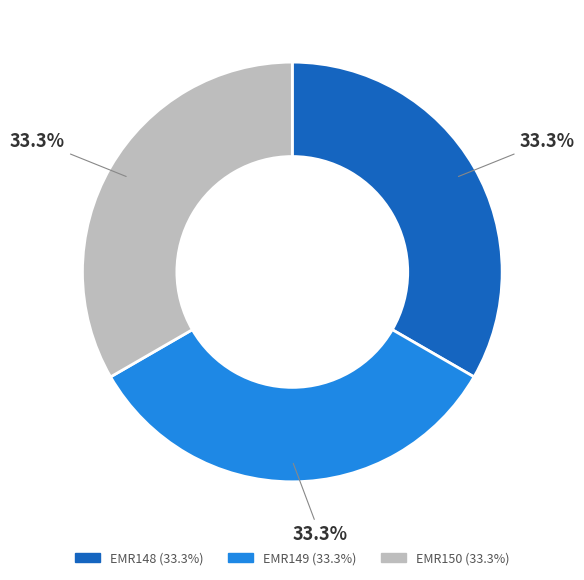

What percentage do EMR149 and EMR150 together represent?

66.7%